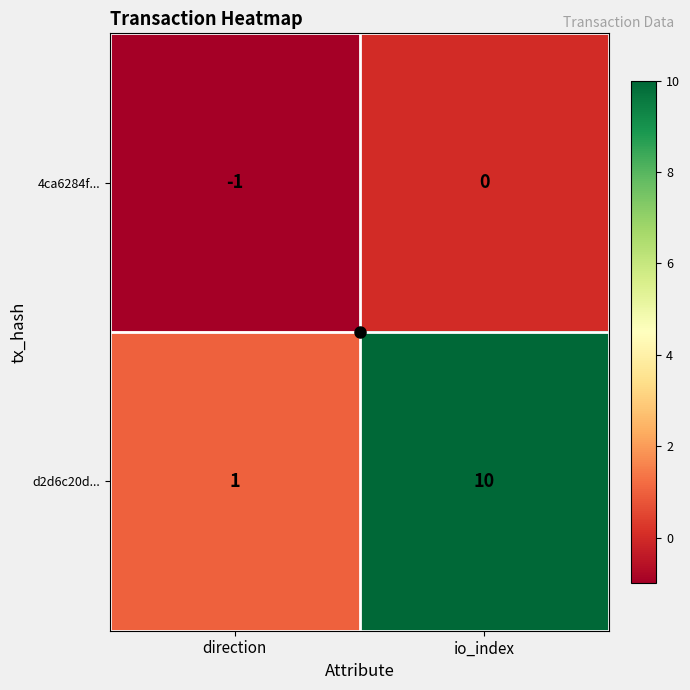

What is the total value across all series at io_index?

10